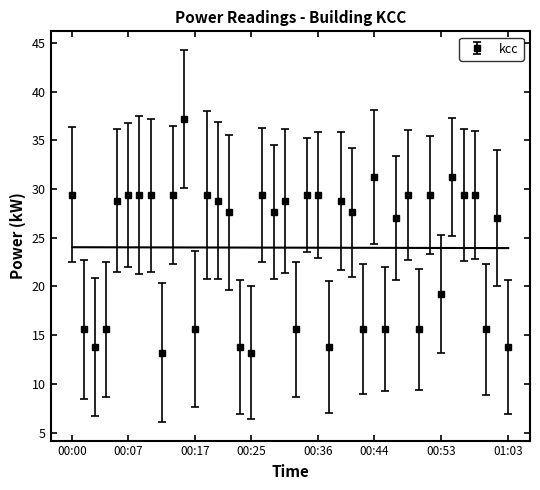

How many data points does each series have?

40